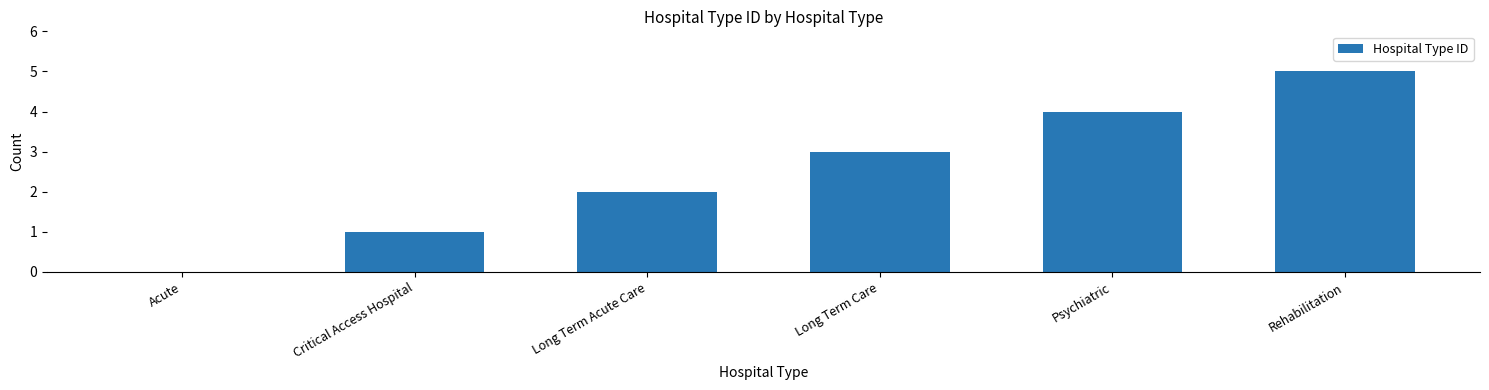

What is the greatest value displayed?

5